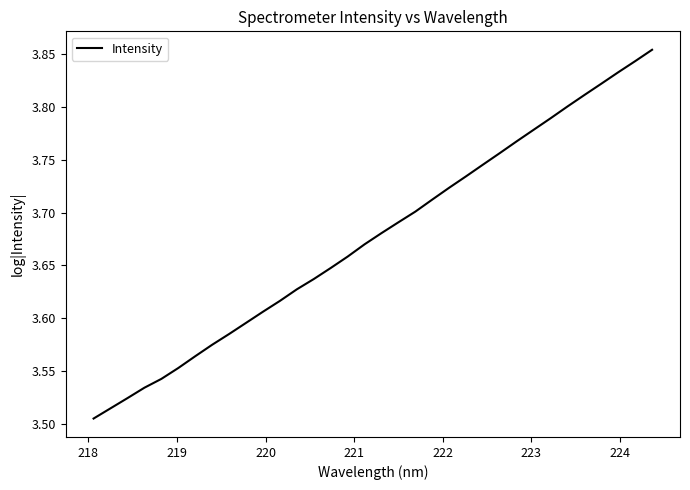

What is the difference between the maximum and minimum values?

0.3